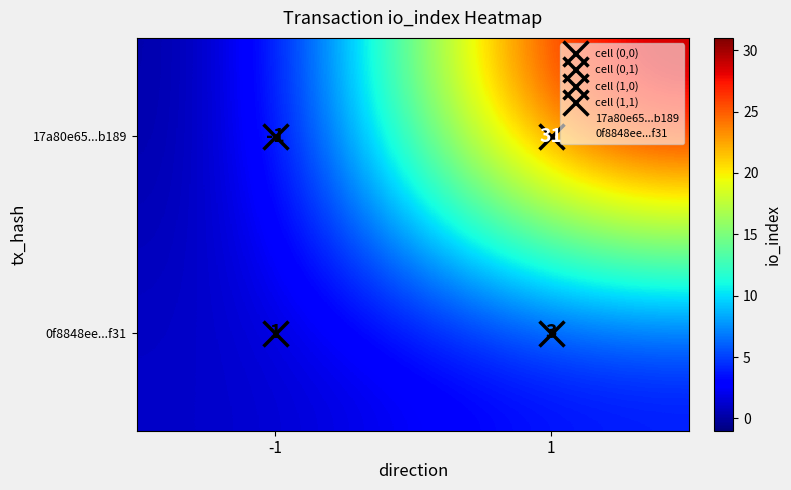

Which series has the largest total across all categories?

17a80e65...b189